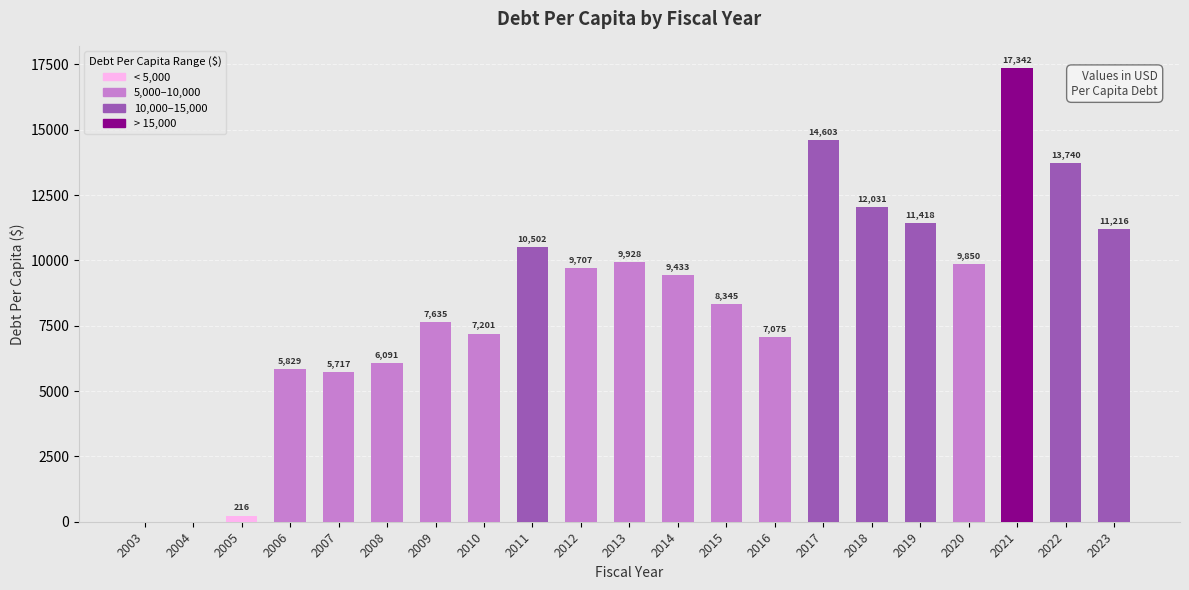

Where does the data first go above 9433?

2011